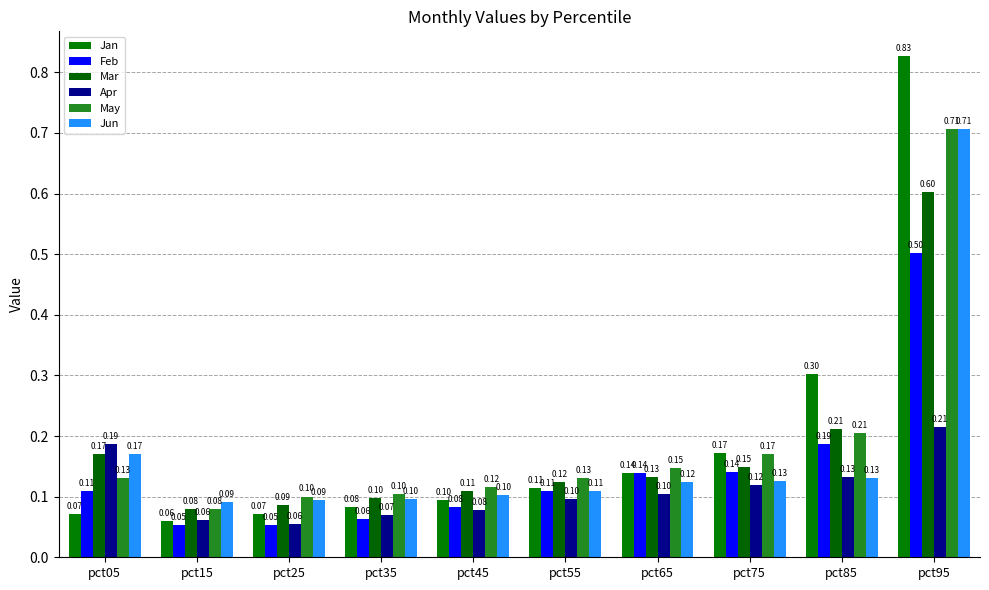

Rank the categories by Apr value from lowest to highest.

pct25, pct15, pct35, pct45, pct55, pct65, pct75, pct85, pct05, pct95